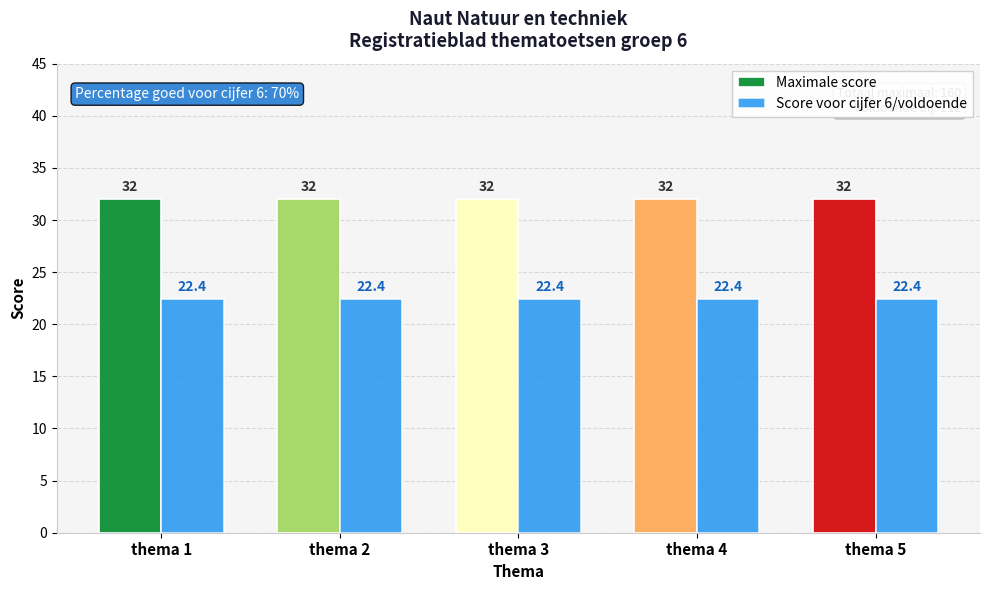

Is the value of Maximale score at thema 3 greater than the value of Score voor cijfer 6/voldoende at thema 3?

Yes